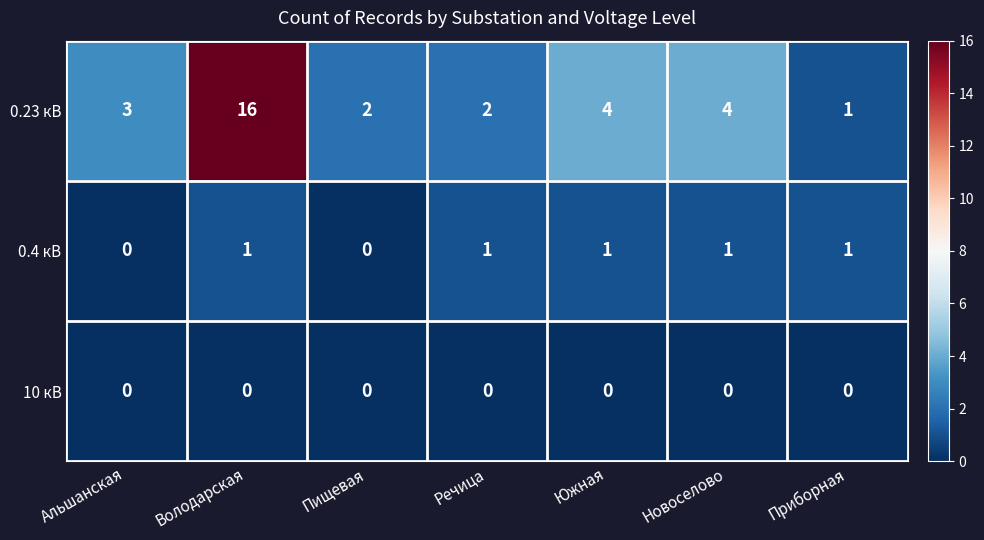

At how many categories does at least one series exceed 9?

1